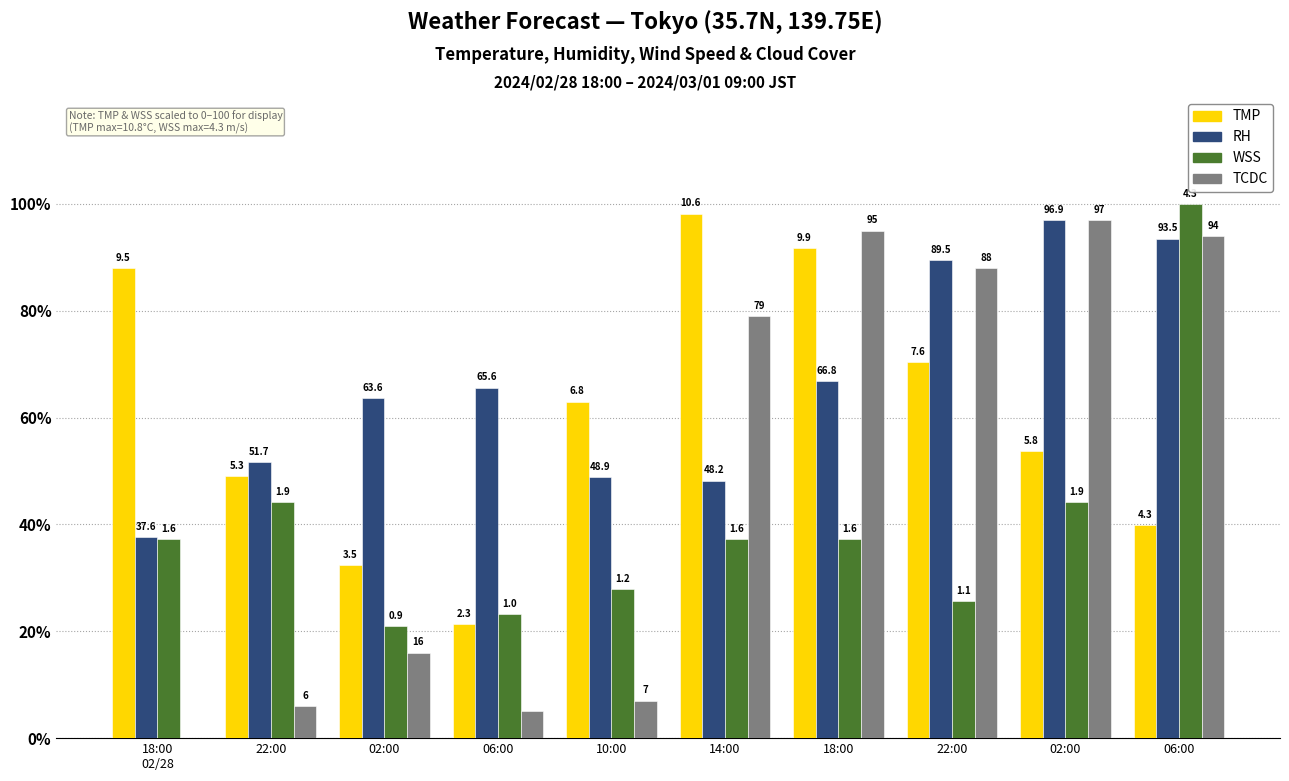

Rank the series at 02:00 from highest to lowest value.

RH, TMP, WSS, TCDC